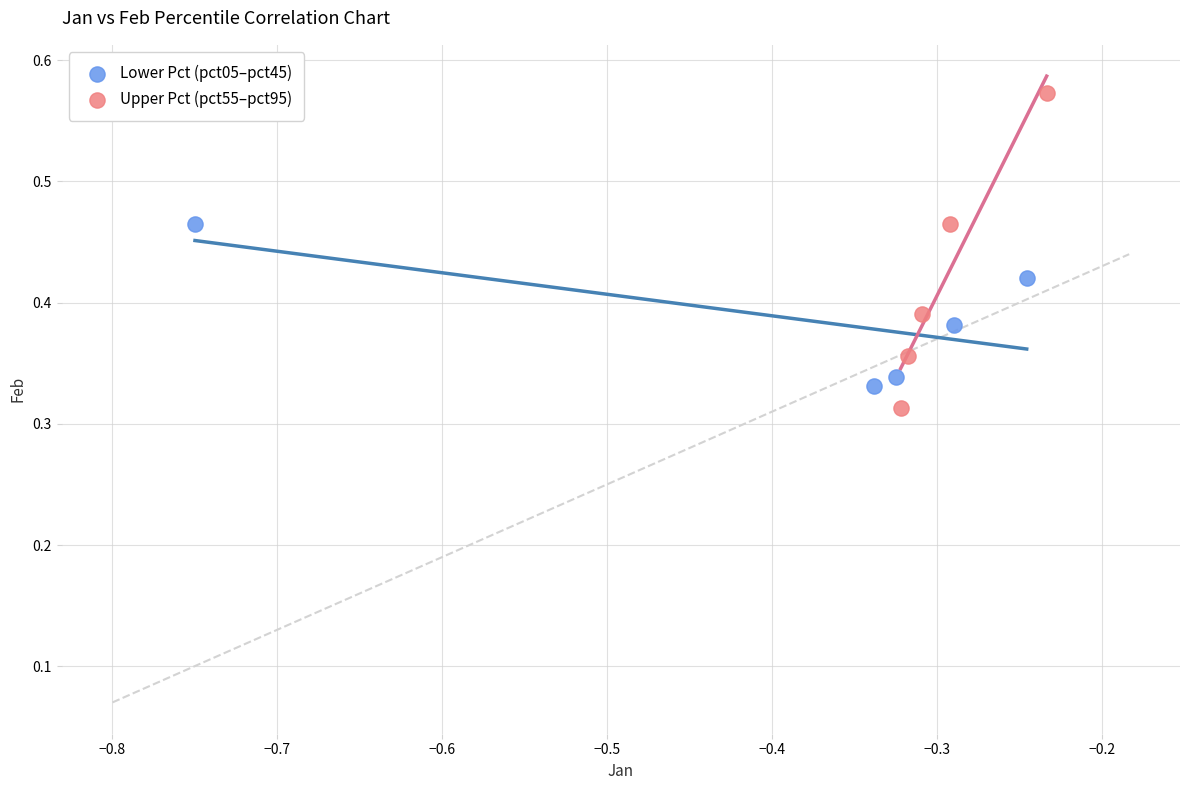

Which series reaches the maximum Y coordinate?

Upper Pct (pct55–pct95)